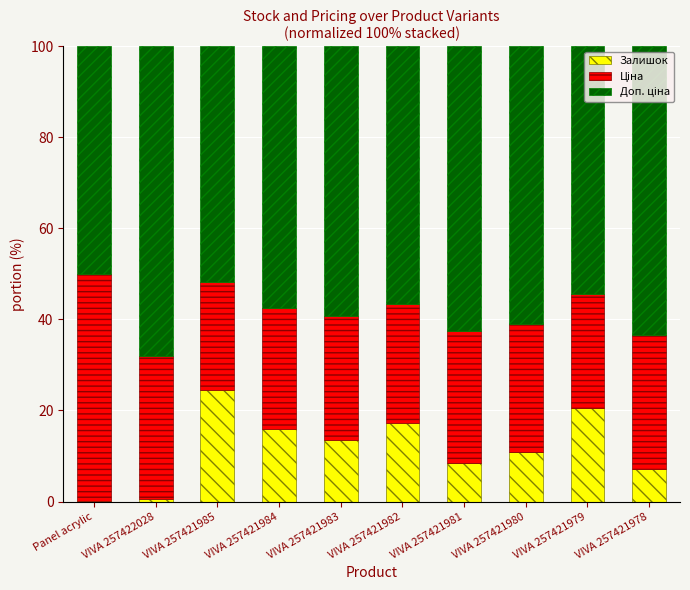

What is the total value across all series at VIVA 257421978?

100.0